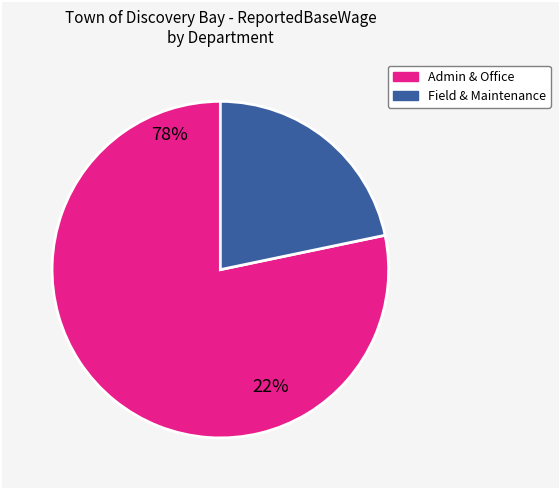

Does any single category account for the majority?

Yes